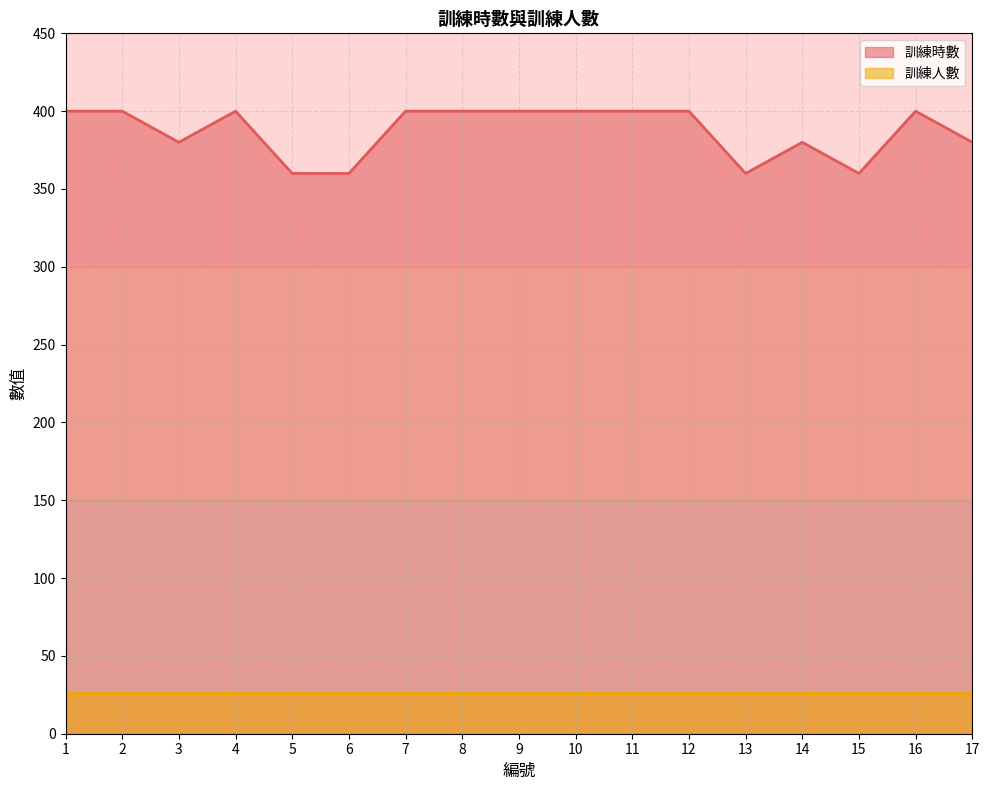

Approximately how many times larger is the value at 16 compared to 4?

1.0